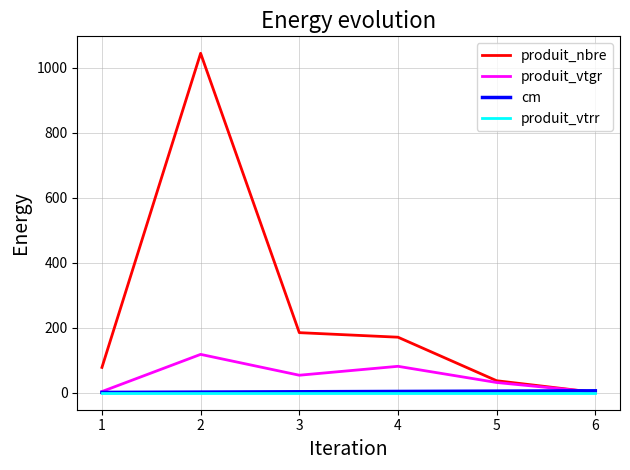

Which series has the widest spread of values?

produit_nbre